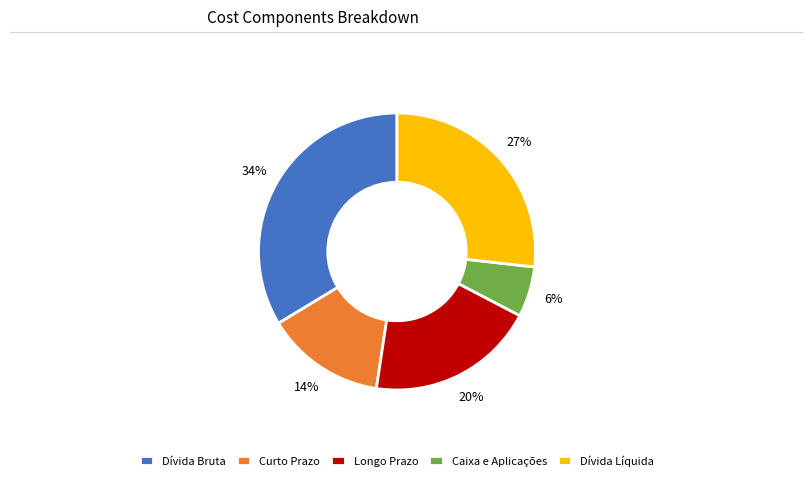

Is the sum of Longo Prazo and Dívida Líquida greater than half?

No